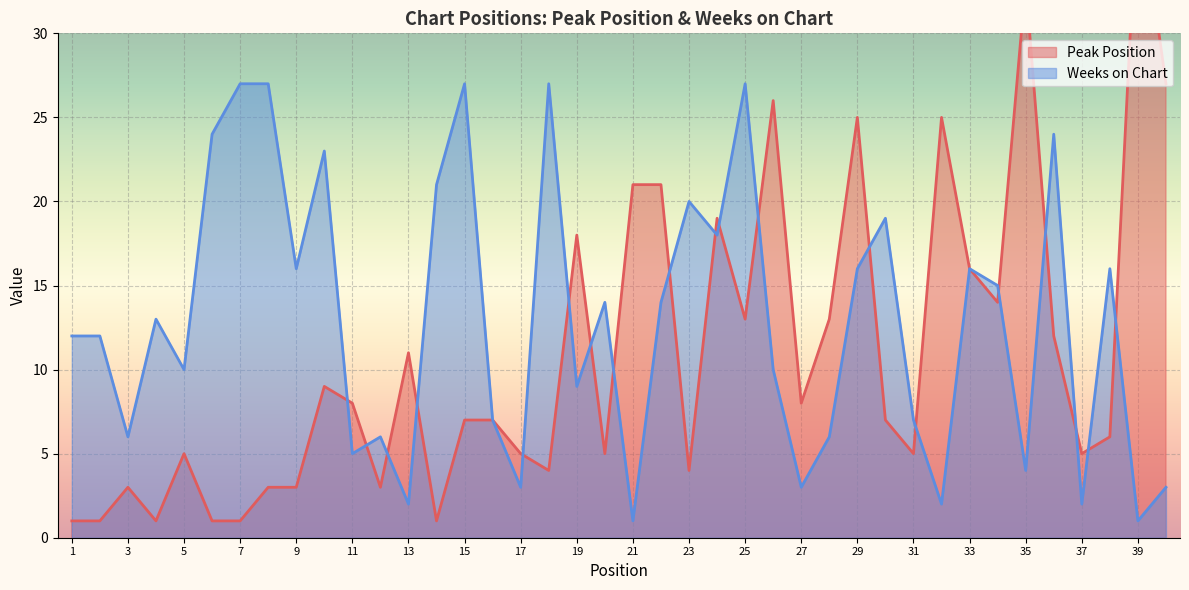

True or false: Weeks on Chart has a value of 27 at 7.

True